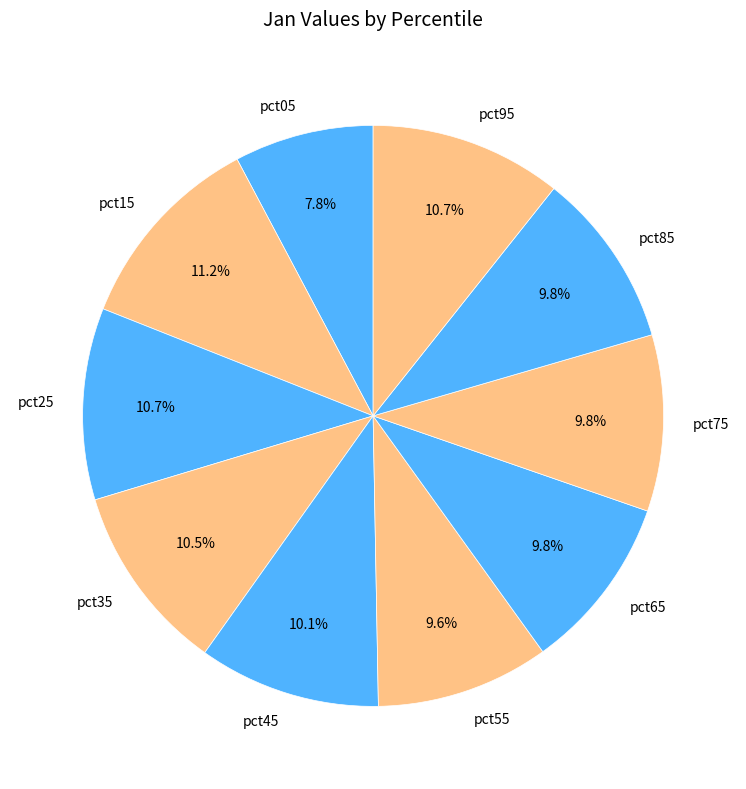

Which has a higher value, pct35 or pct65?

pct35